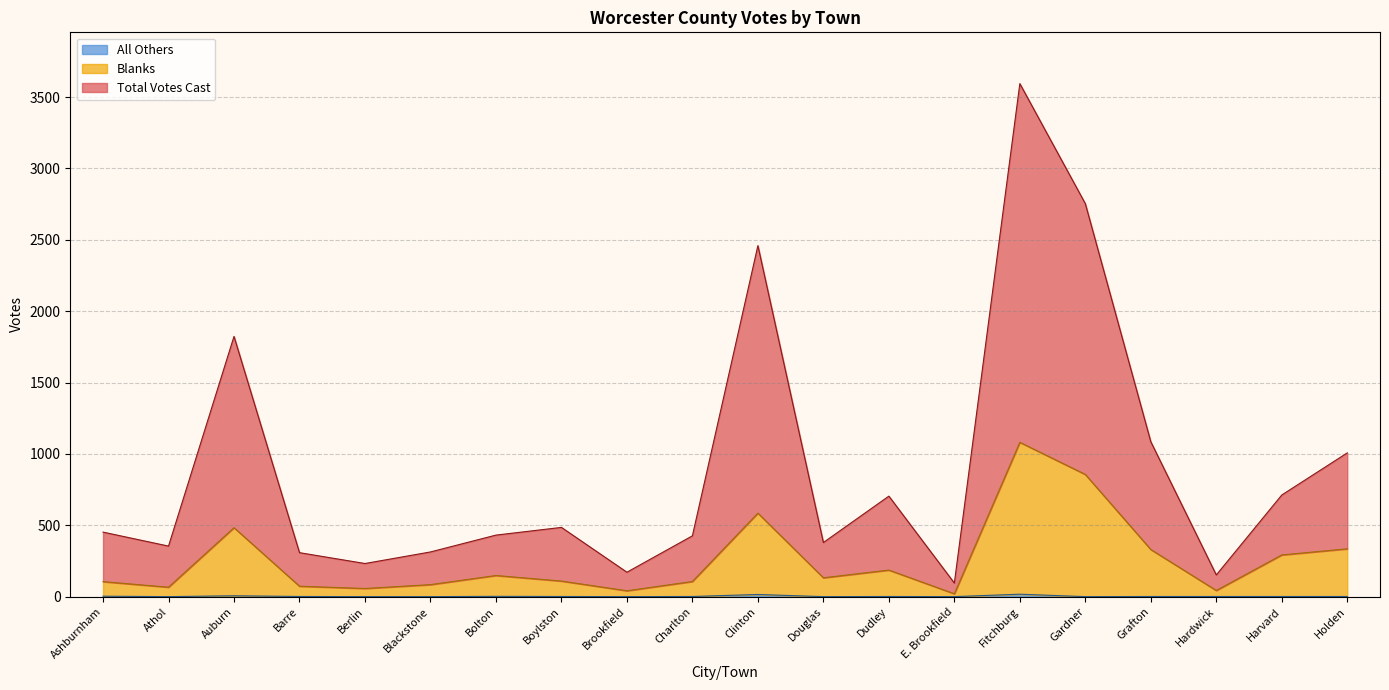

What is the total value across all series at Barre?

382